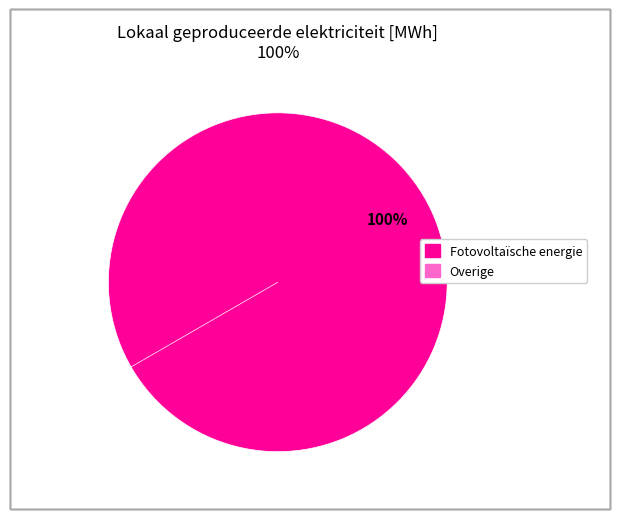

Does Overige represent more than half of the total?

No